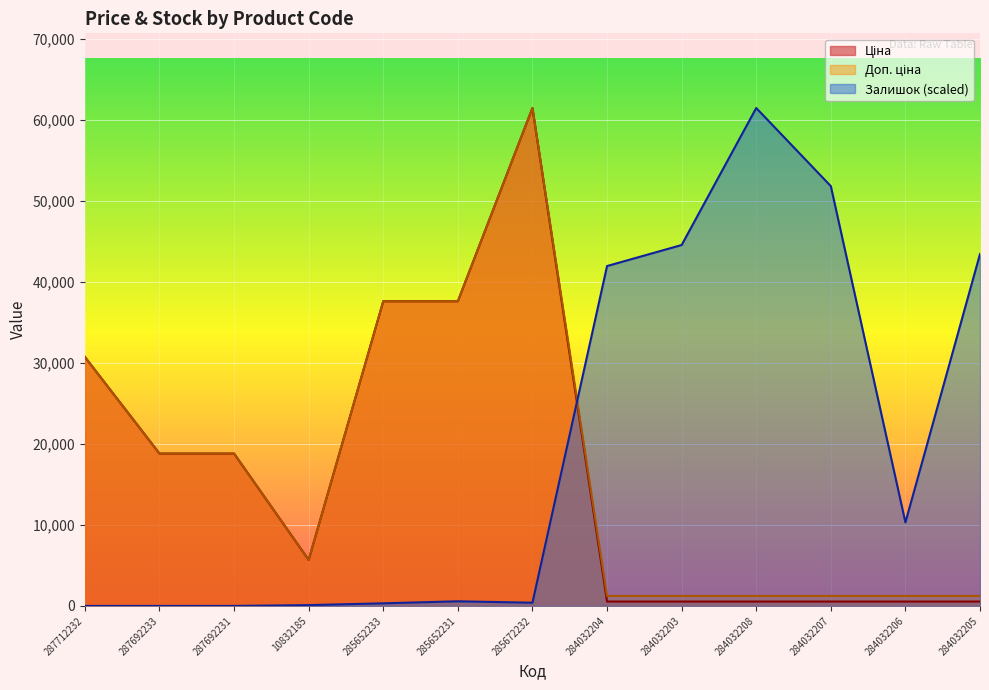

Does the chart display data point markers on the line(s)?

No